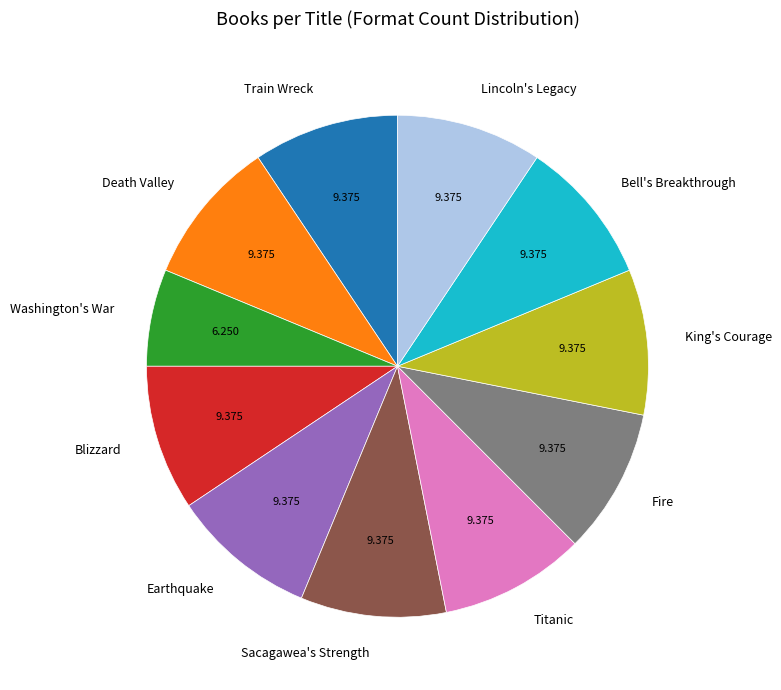

Which category has the smallest portion of the pie?

Washington's War